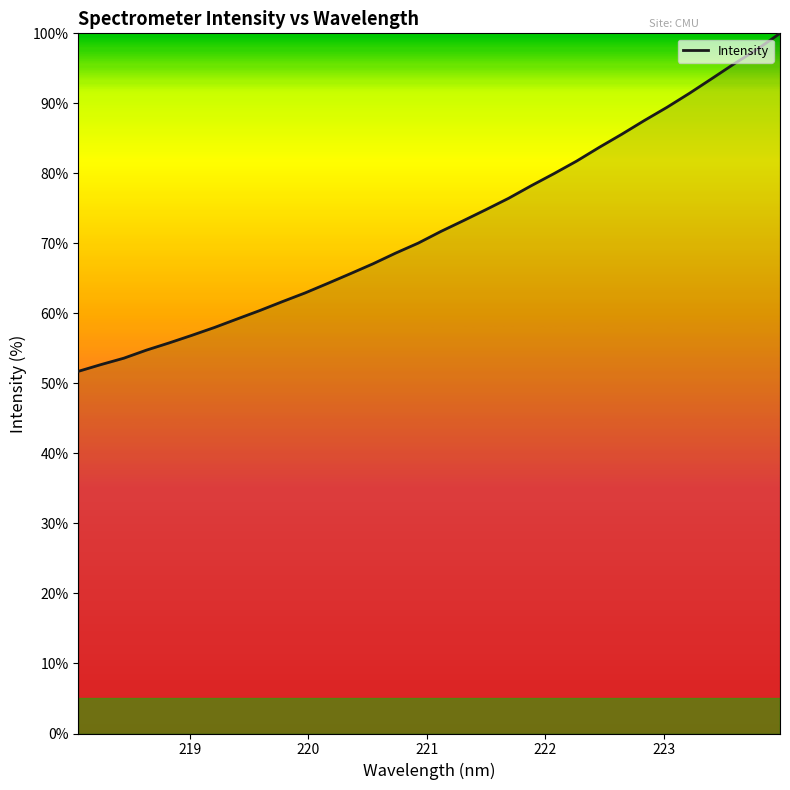

What is the greatest value displayed?

100.0